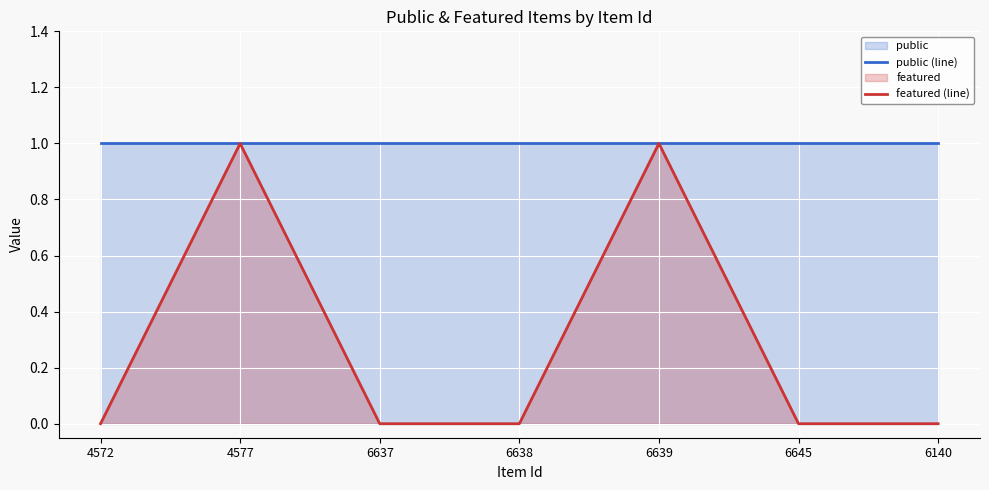

Which has a higher value, 6639 or 6645?

6639